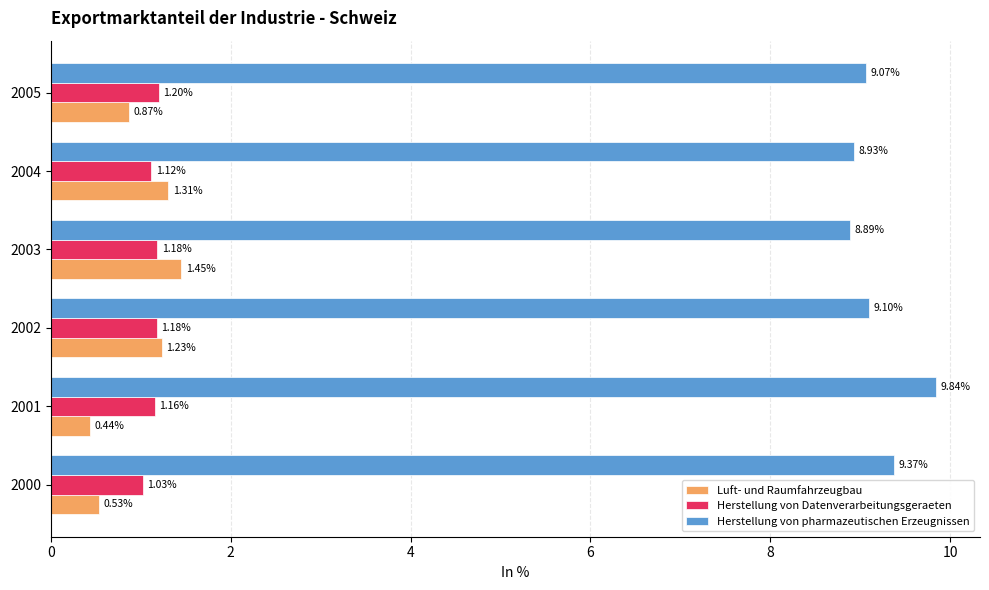

At which category is the sum across all series the highest?

2003